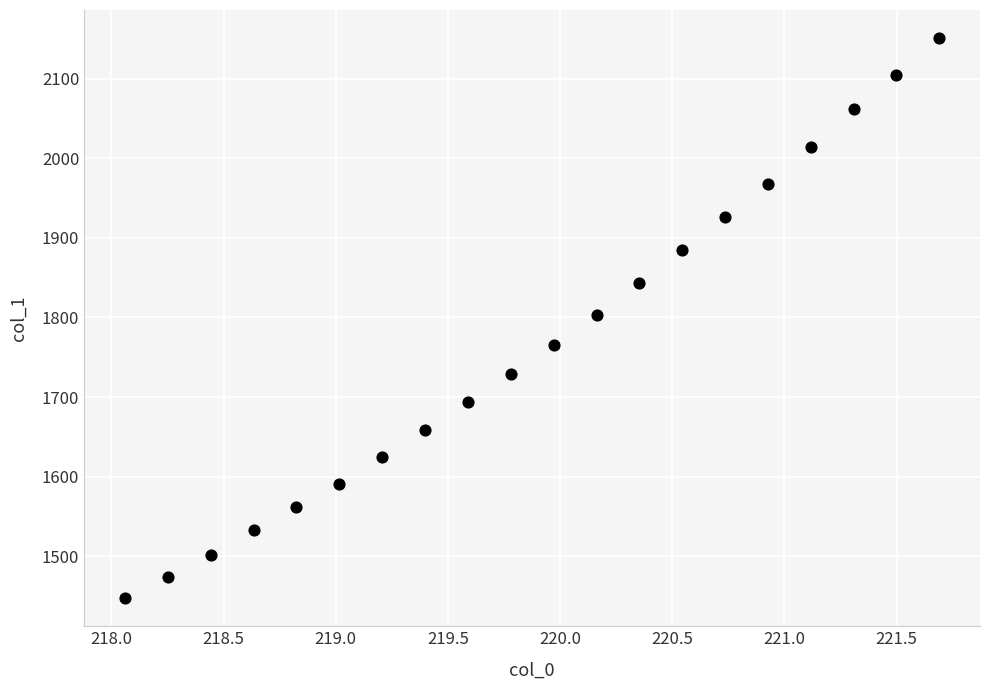

What is the range of Y values (max minus min)?

703.7